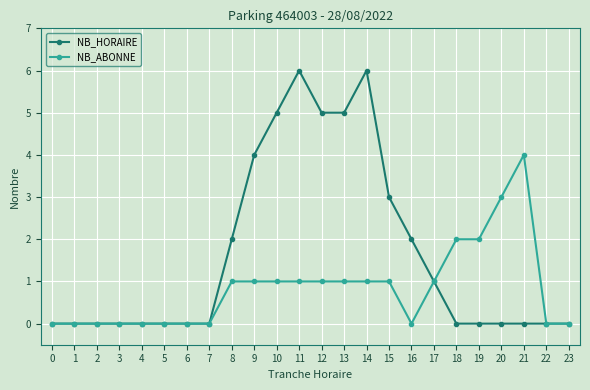

The value of NB_HORAIRE at 13 is 7. True or false?

False